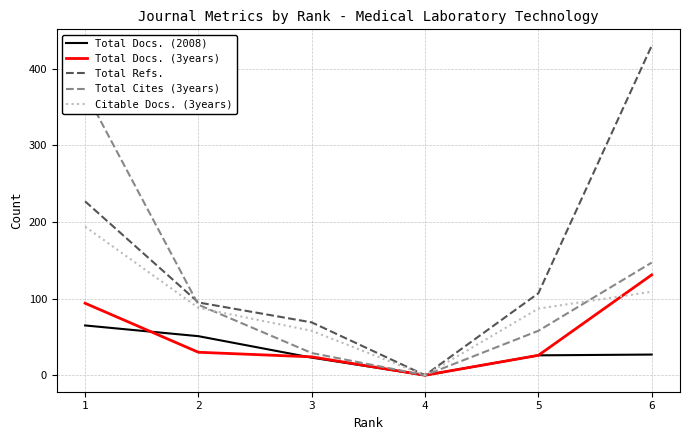

How many data points in Total Docs. (2008) are above 27?

2